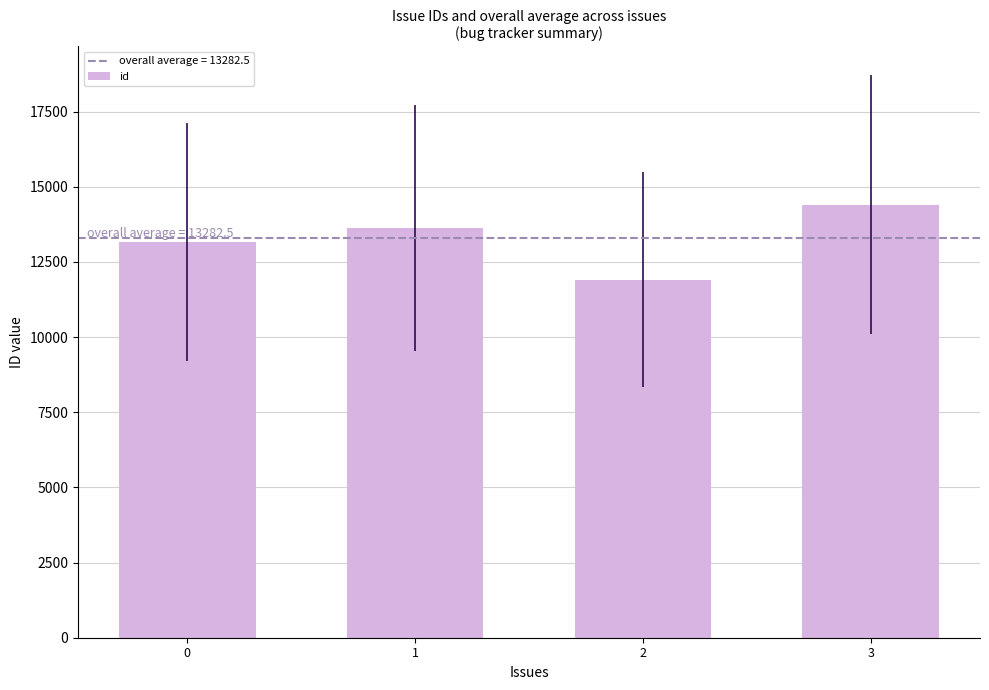

What is the change in value from 0 to 2?

-1256